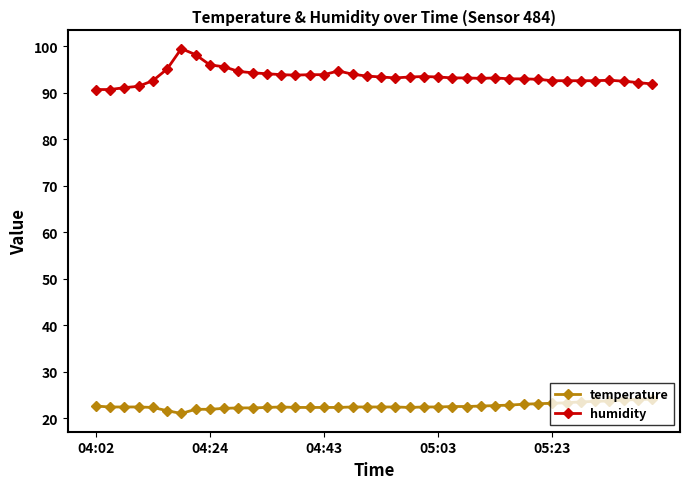

Rank the series by their average value, from lowest to highest.

temperature, humidity